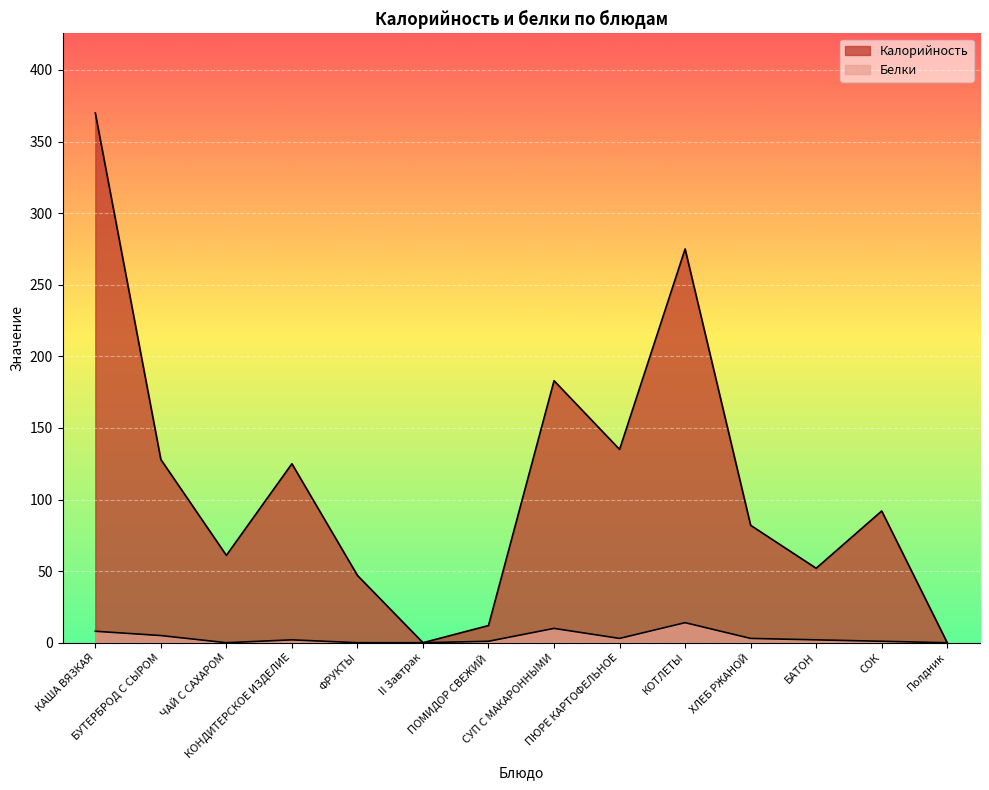

At which category is the sum across all series the highest?

КАША ВЯЗКАЯ